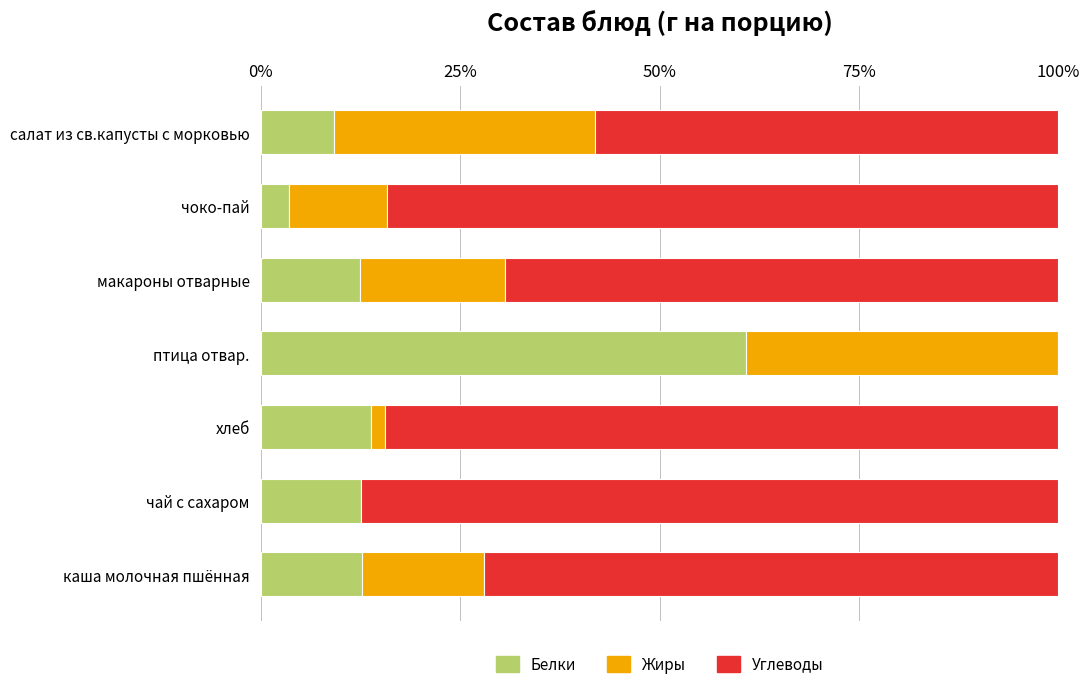

At which label does Белки reach its peak?

птица отвар.